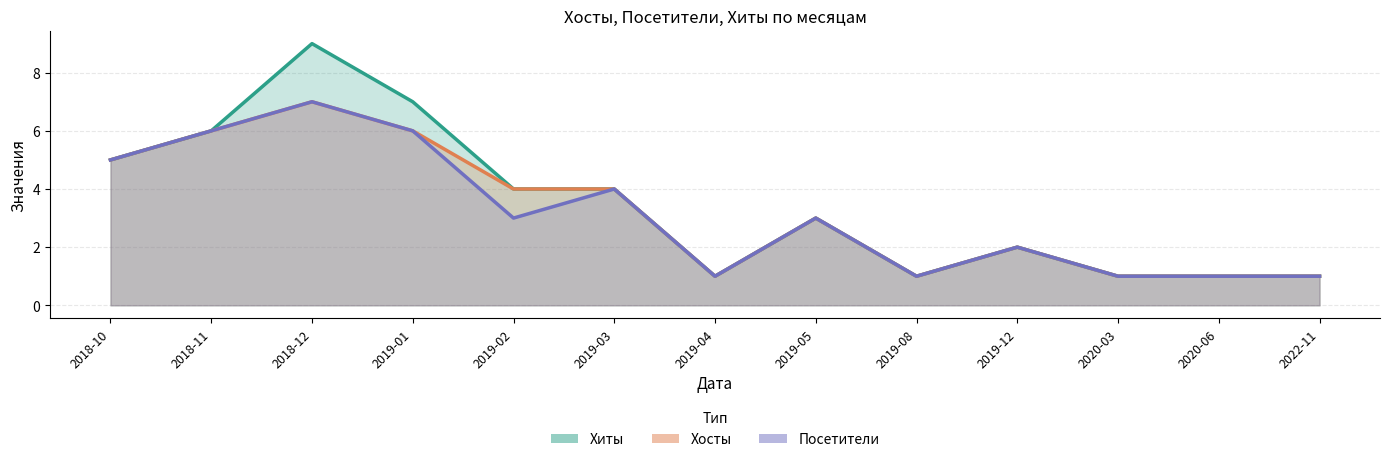

Which category has the lowest value in the Посетители series?

2019-04